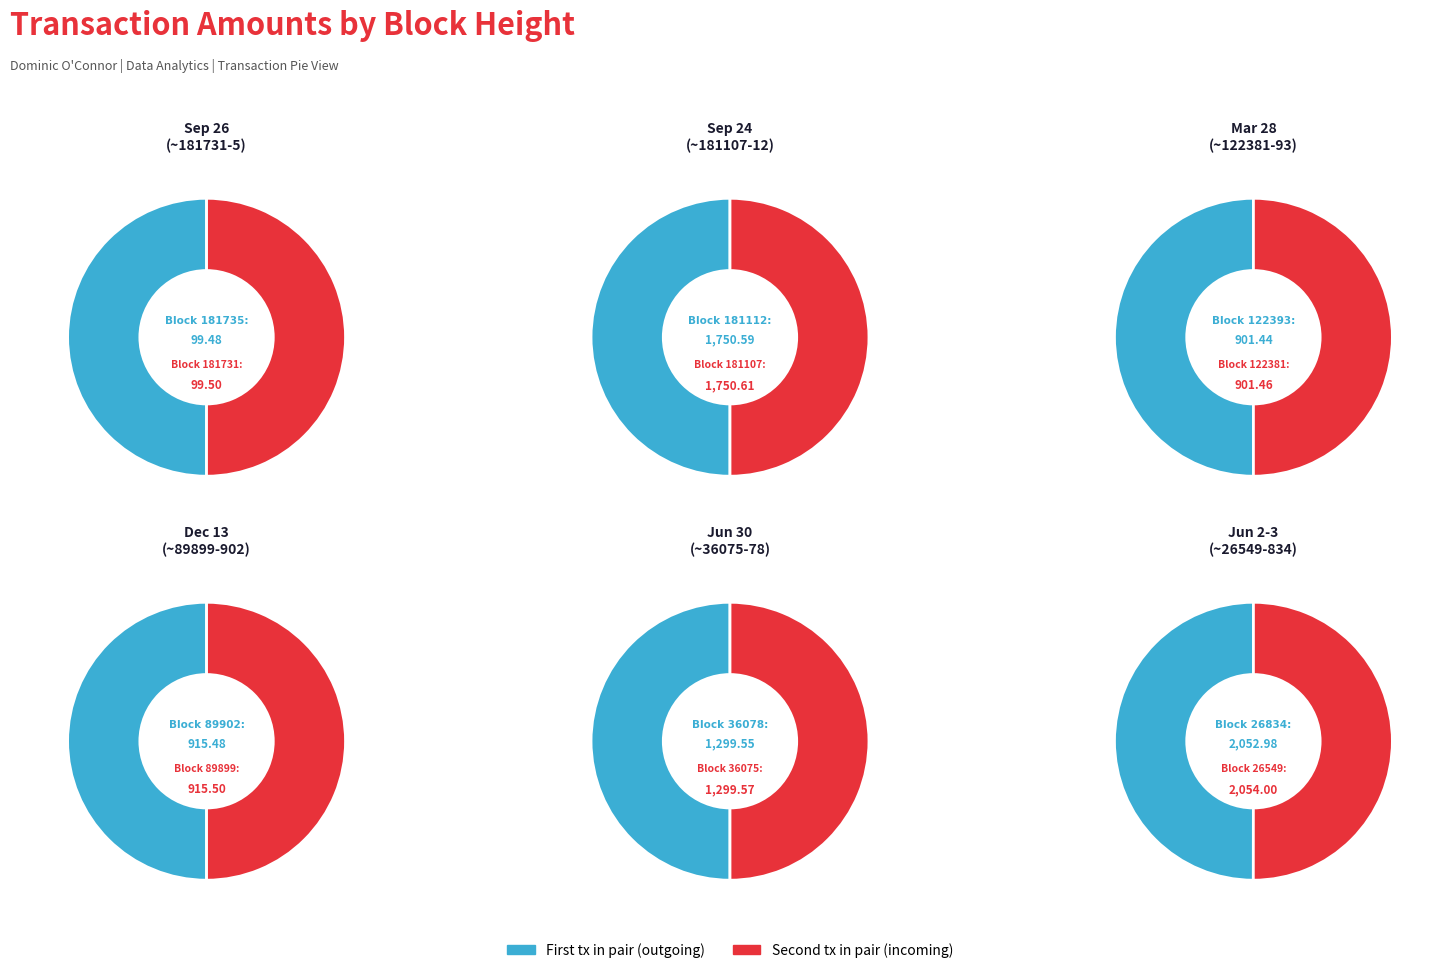

The 122381 slice represents 1% of the pie. True or false?

False